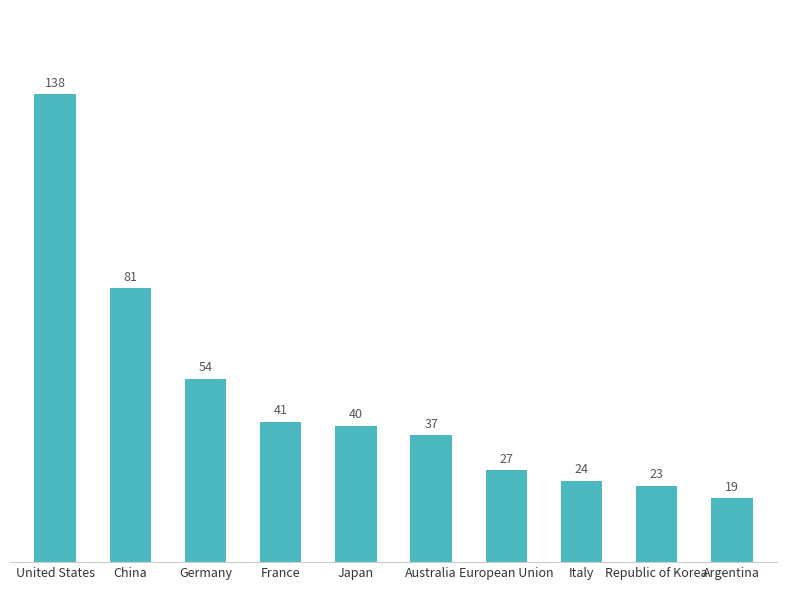

Does the chart contain any negative values?

No